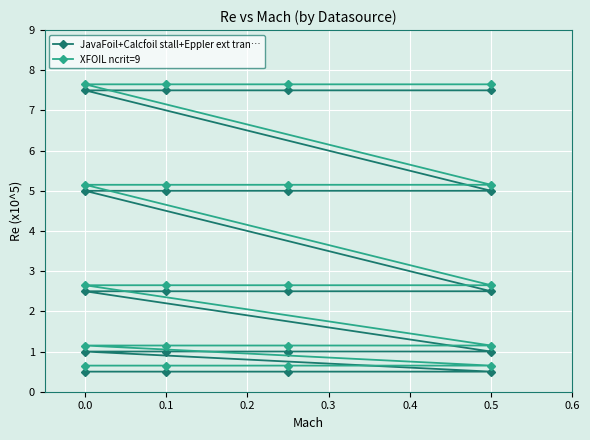

What are all the series names shown in the legend?

JavaFoil+Calcfoil stall+Eppler ext tran…, XFOIL ncrit=9